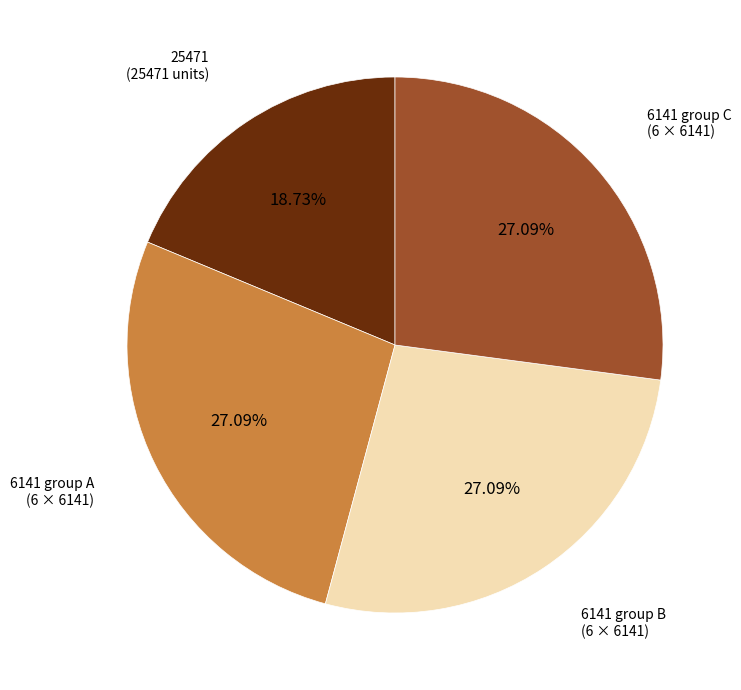

Does any single category account for the majority?

No